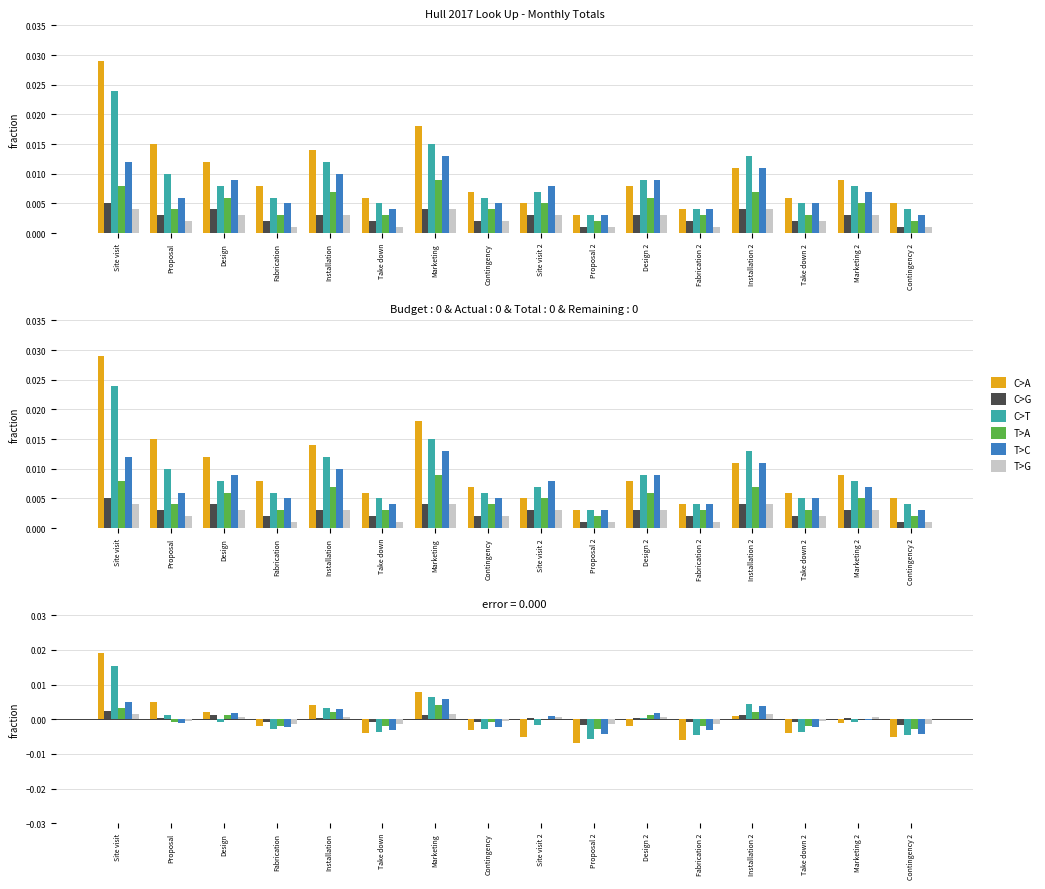

How many positive values does the C>T series have?

6